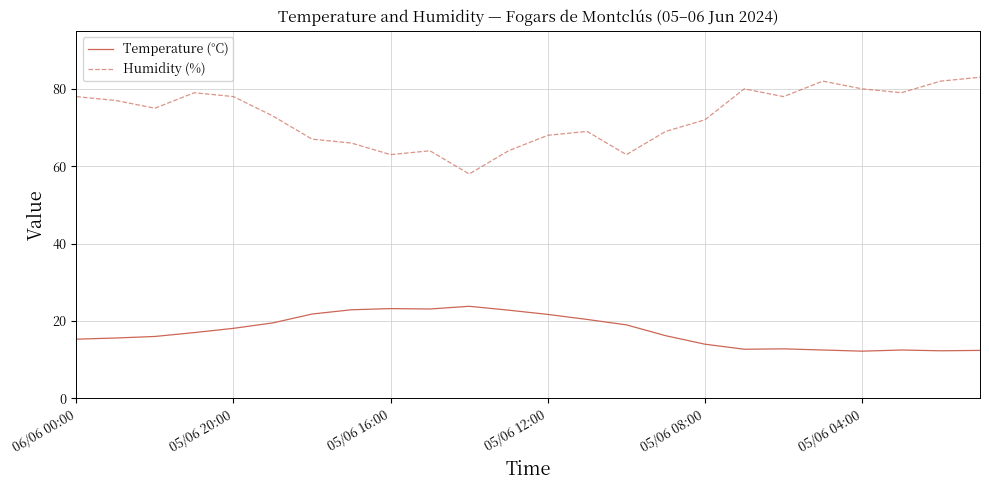

Which series has the largest total across all categories?

Humidity (%)